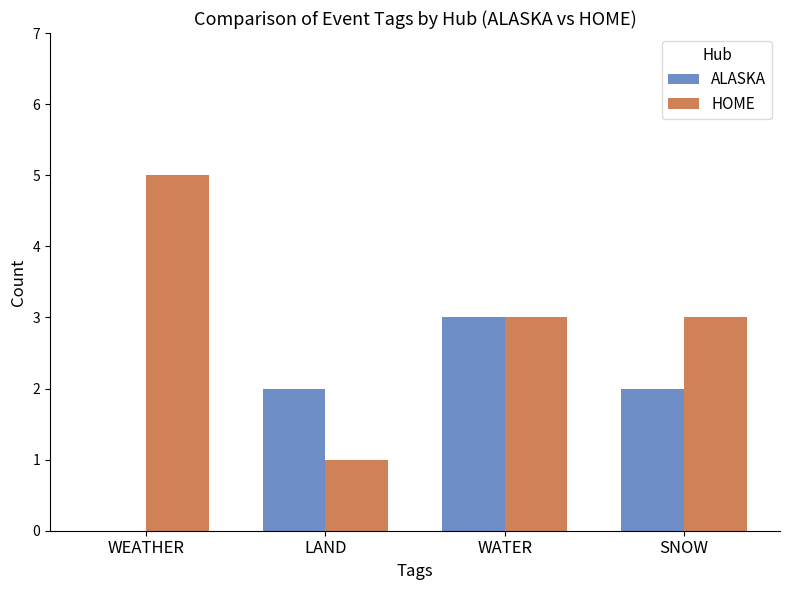

What is the sum of all ALASKA values?

7